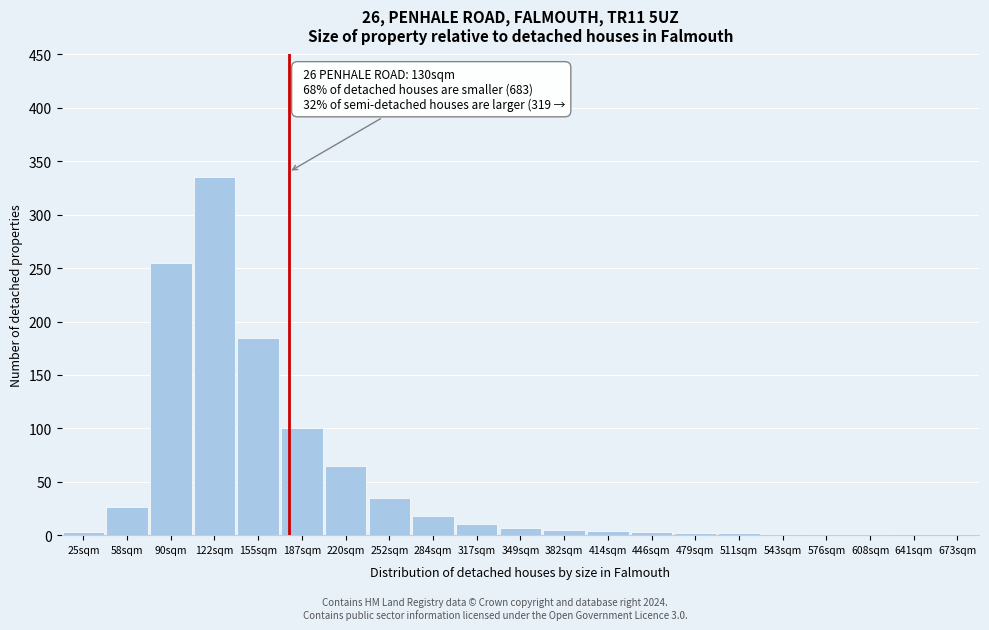

Between 122sqm and 58sqm, which is larger?

122sqm